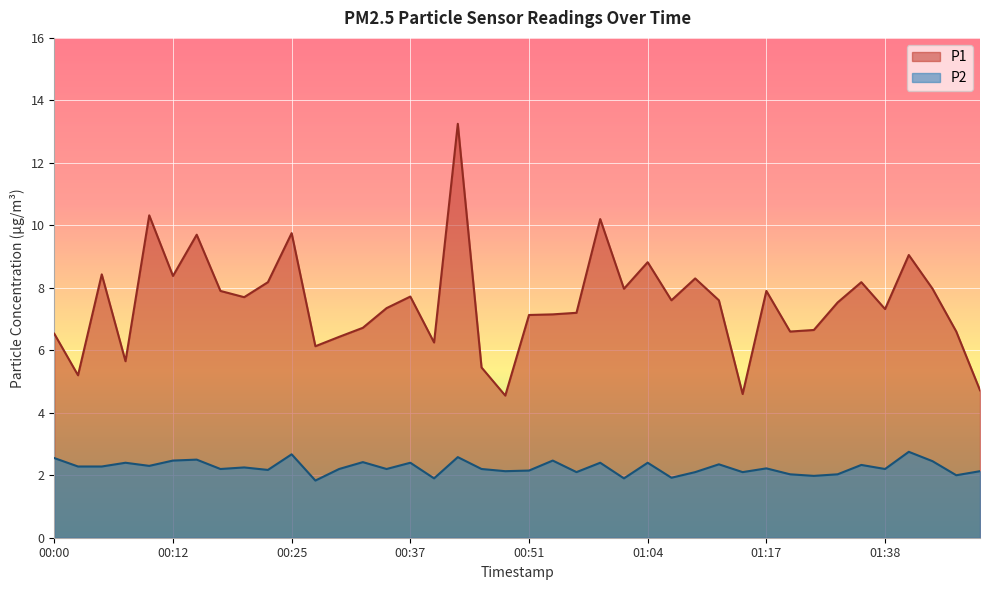

What is the label of the 34th point from the right?

00:15